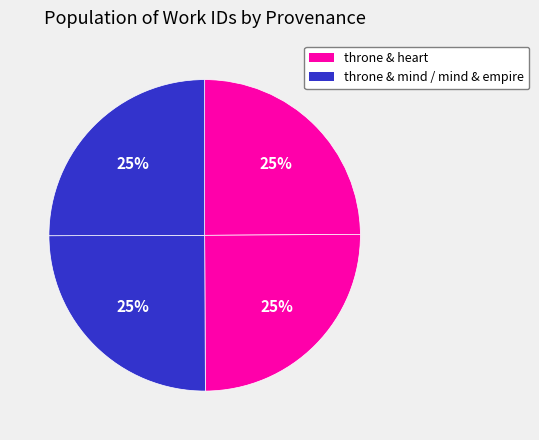

How many slices are in this pie chart?

4